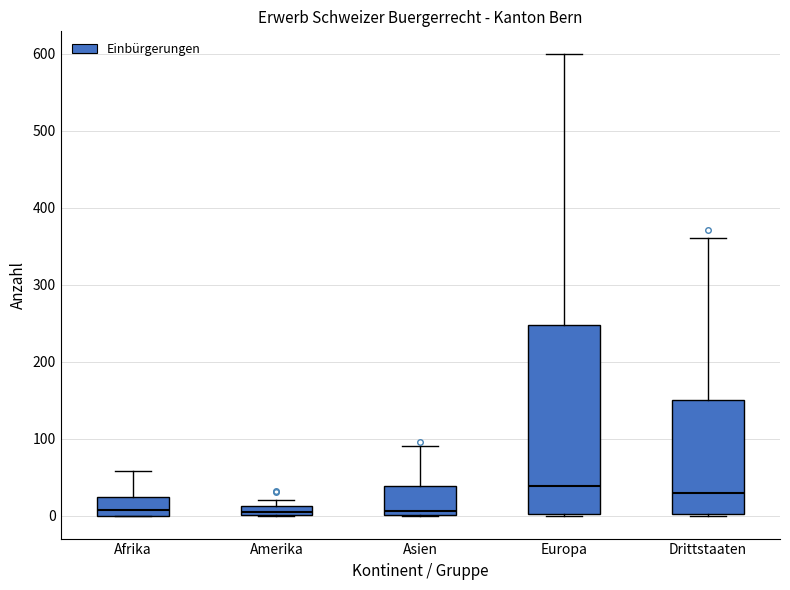

Comparing the boxes themselves (not the whiskers), which one is the tallest?

Europa